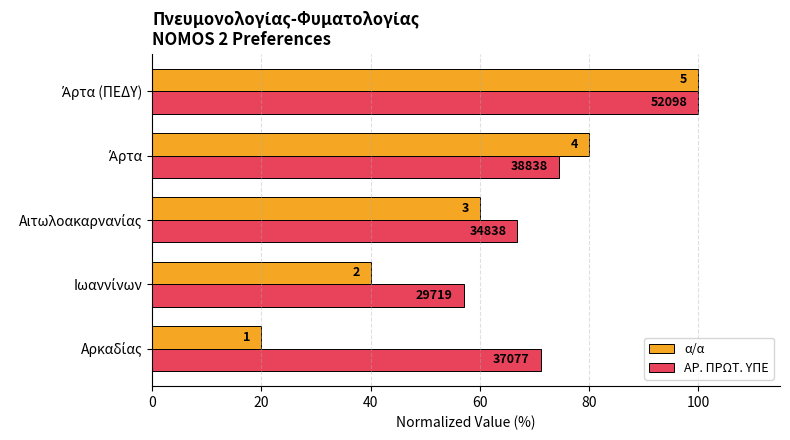

Which series has the largest total across all categories?

ΑΡ. ΠΡΩΤ. ΥΠΕ